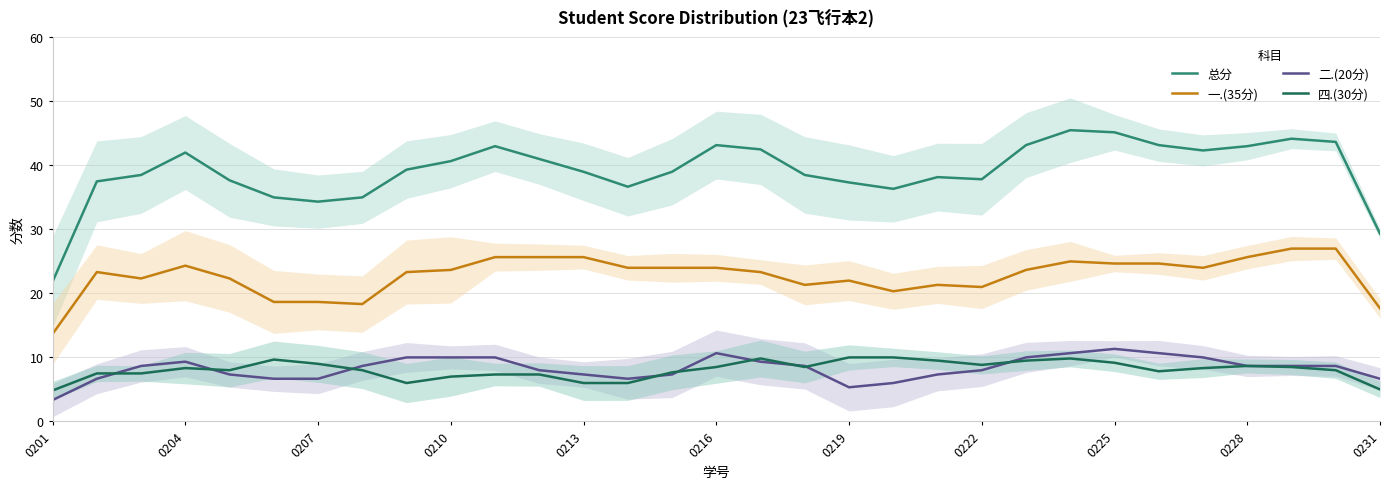

What is the sum of all 总分 values?

1213.8